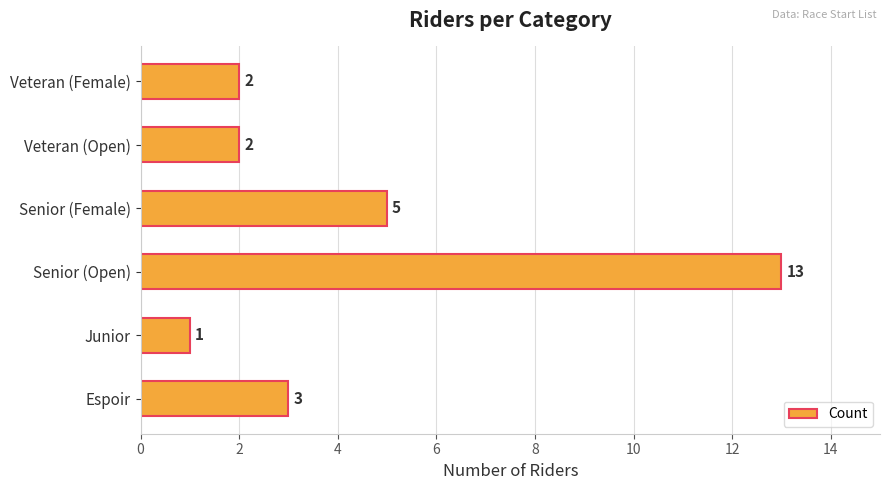

What is the minimum value shown in the chart?

1